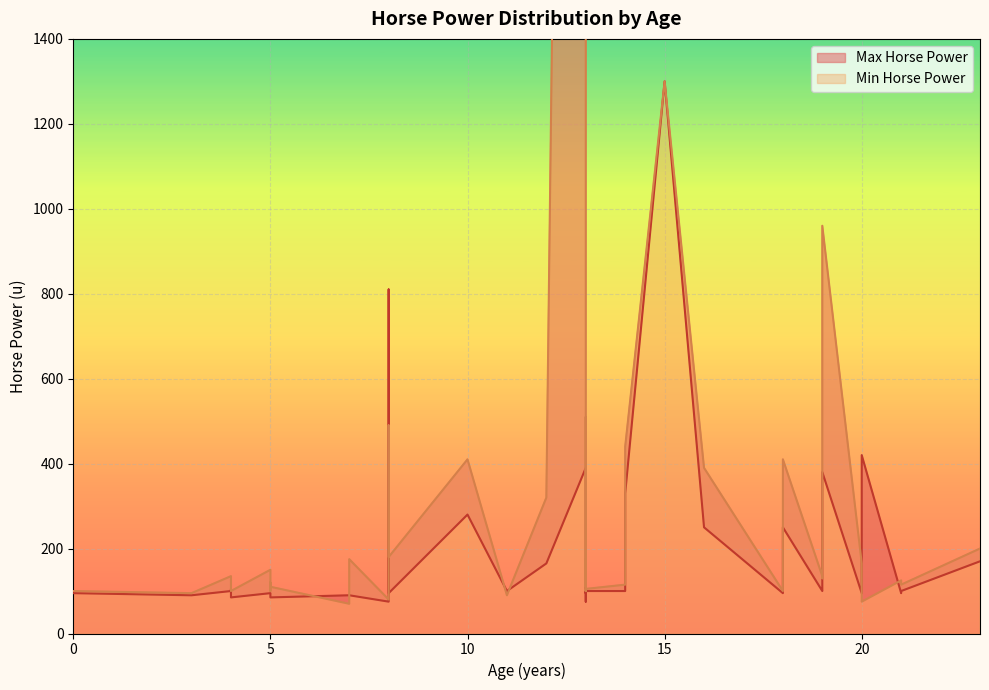

Which series has the largest range (max minus min)?

Min Horse Power